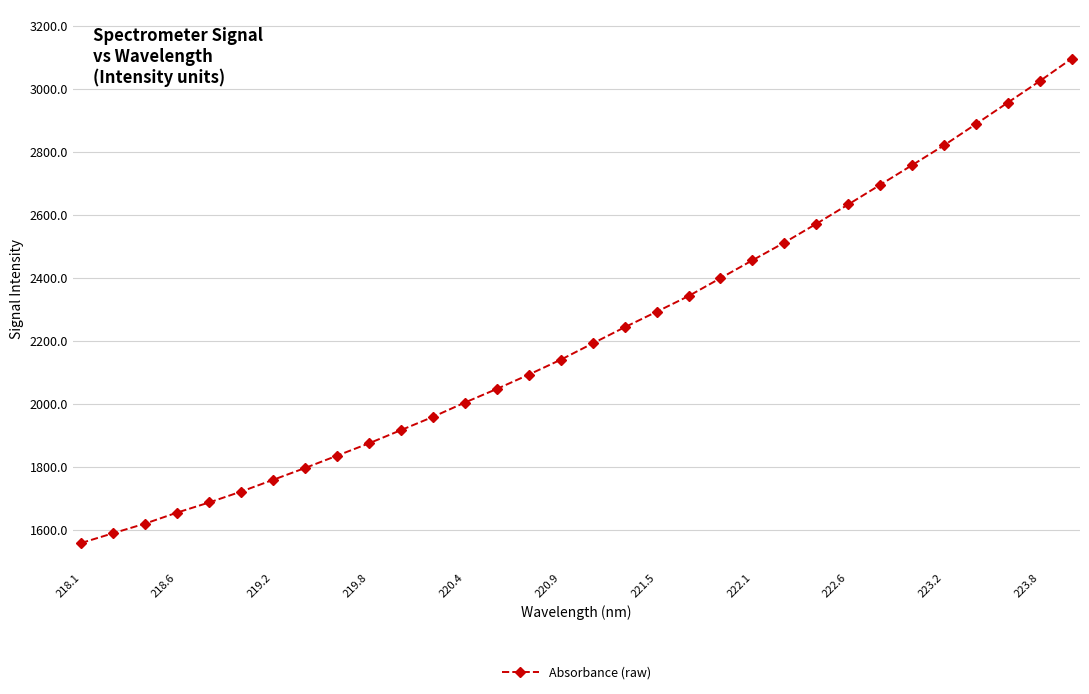

What is the difference between the maximum and minimum values?

1536.6